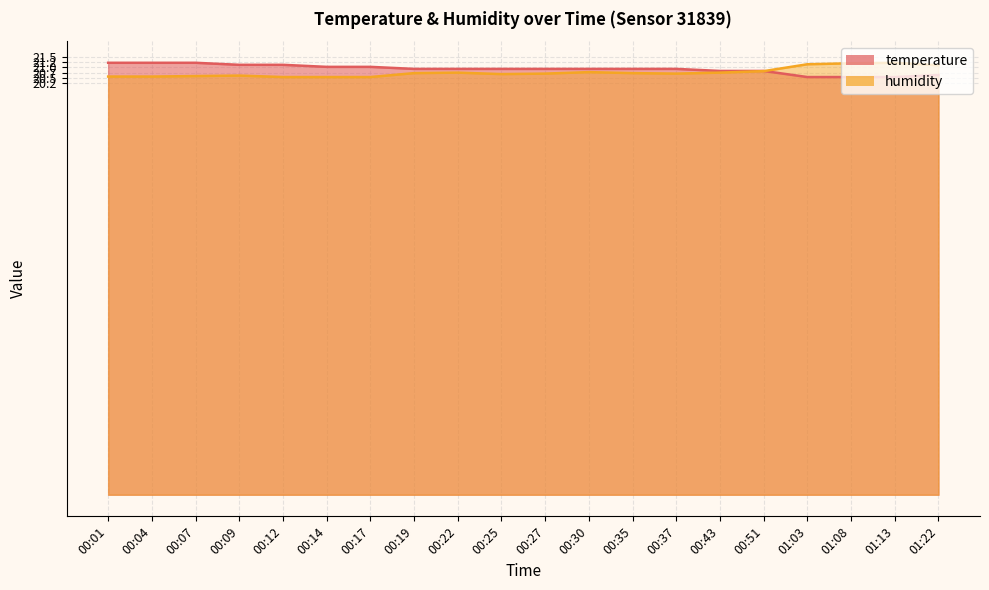

Which has a higher value, 00:07 or 01:13?

00:07